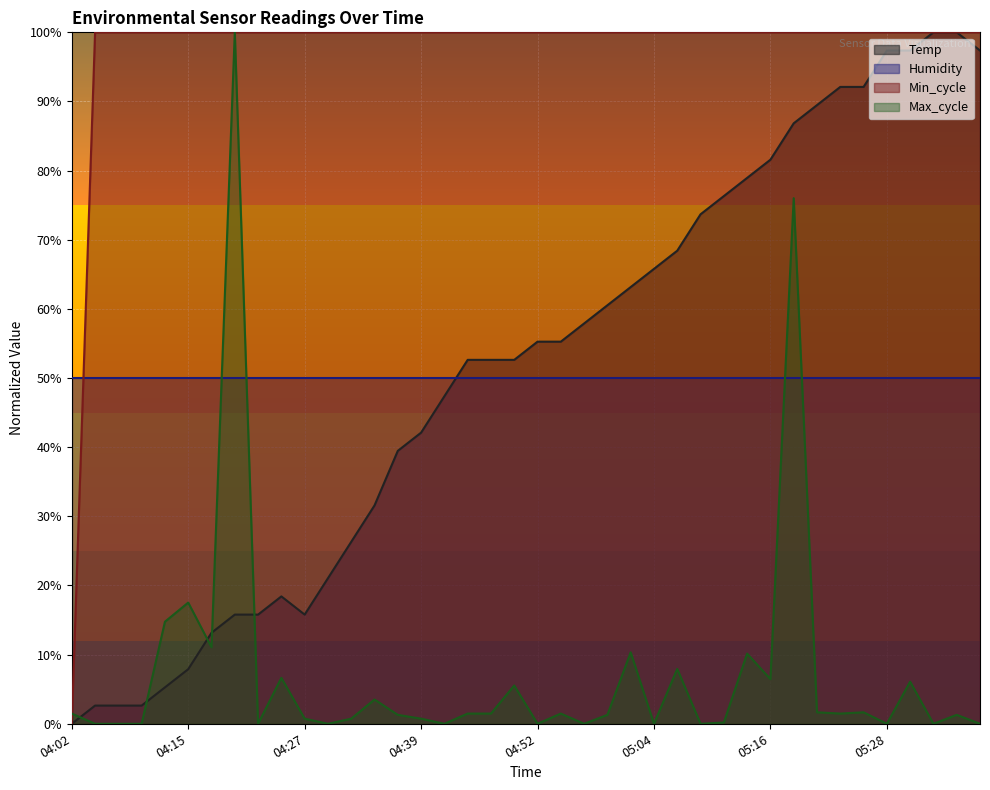

Does the chart display data point markers on the line(s)?

No